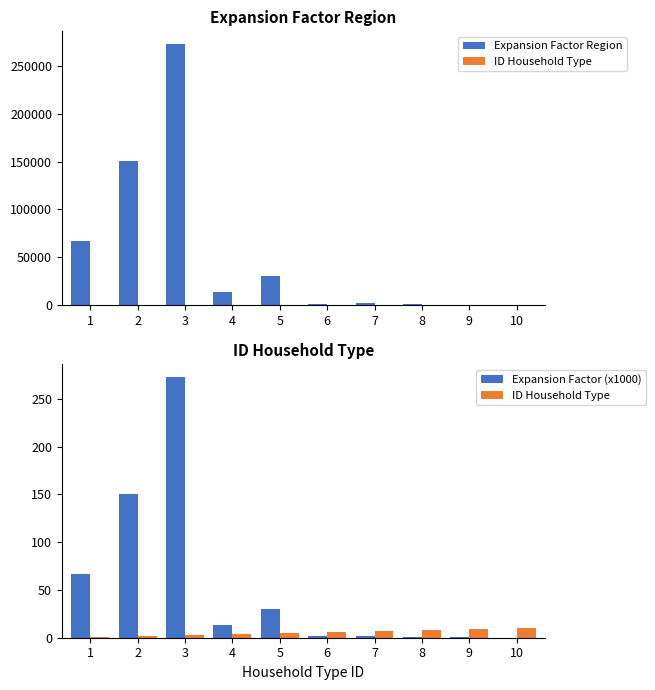

What is the total value across all series at 3?

272909.6